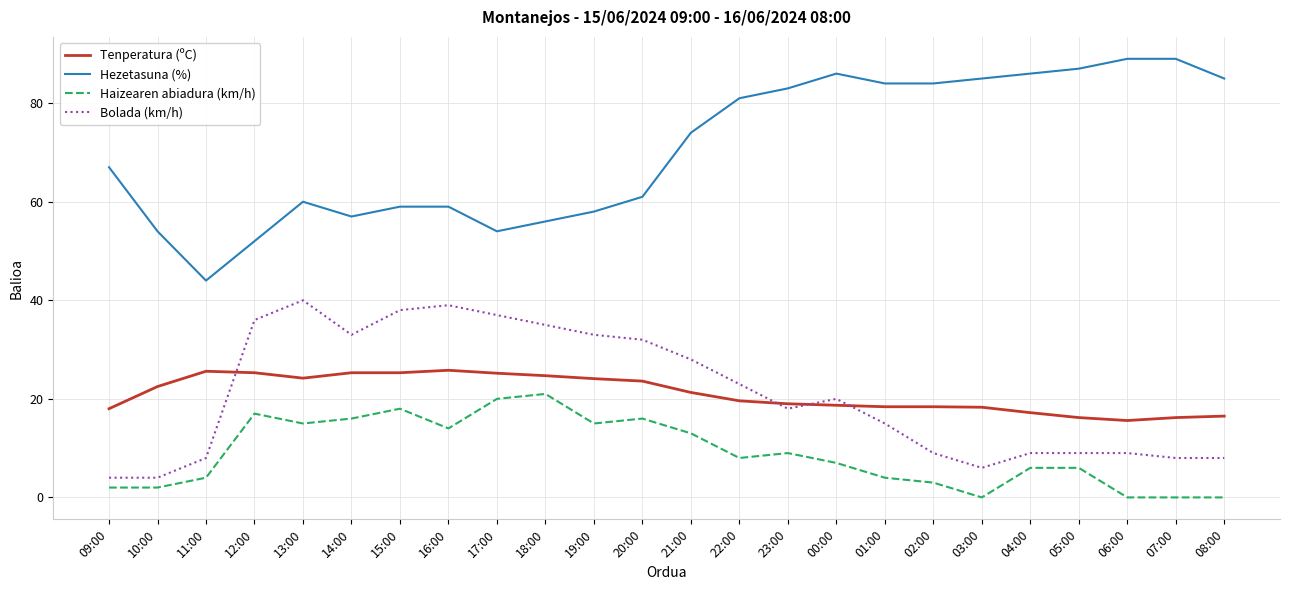

What value does the Hezetasuna (%) series have at 00:00?

86.0